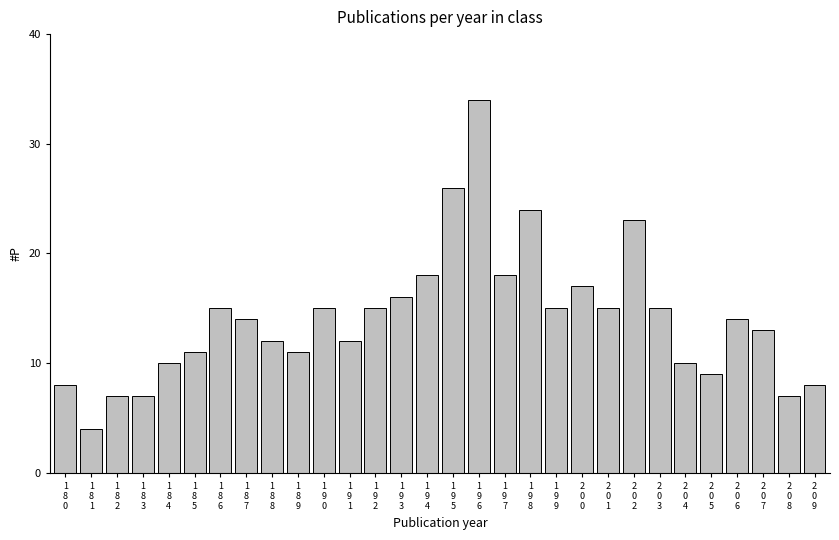

Reading right to left, what are all the values shown in this chart?

8	7	13	14	9	10	15	23	15	17	15	24	18	34	26	18	16	15	12	15	11	12	14	15	11	10	7	7	4	8